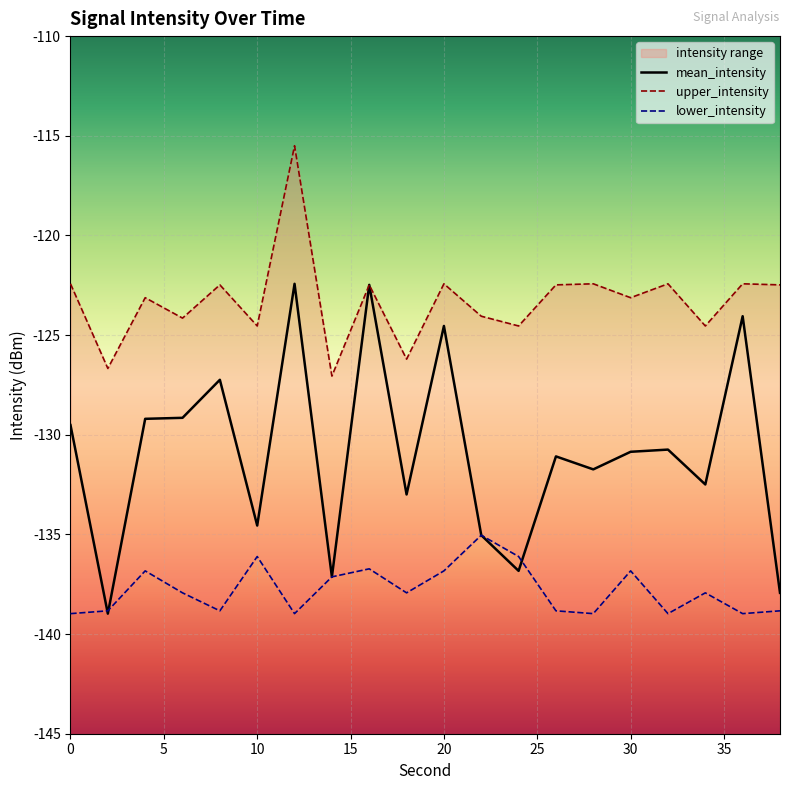

At which label does lower_intensity first exceed -137?

4